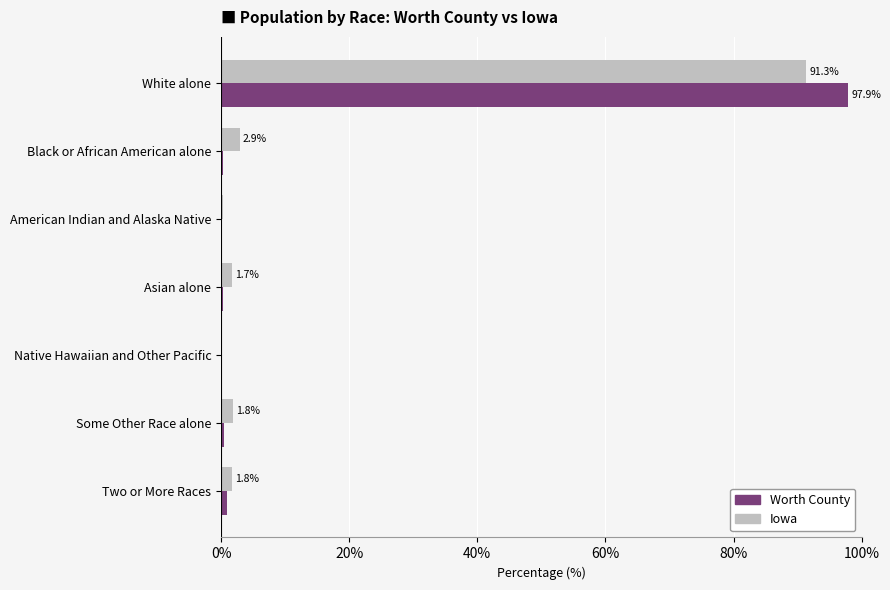

Is the value of Iowa at White alone greater than the value of Worth County at Asian alone?

Yes